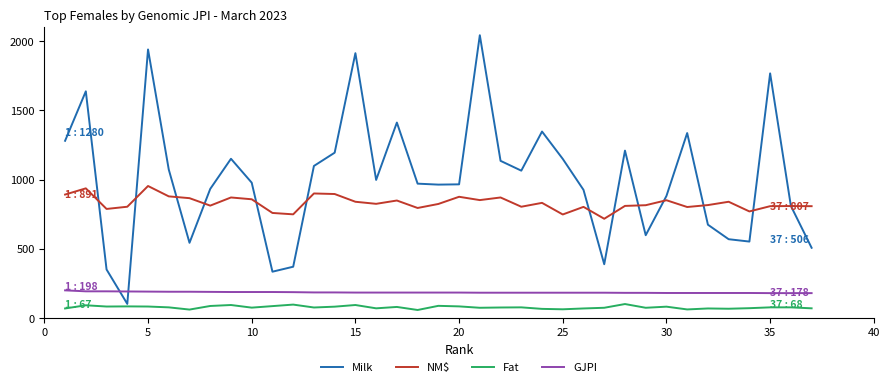

How many lines are shown in the chart?

4